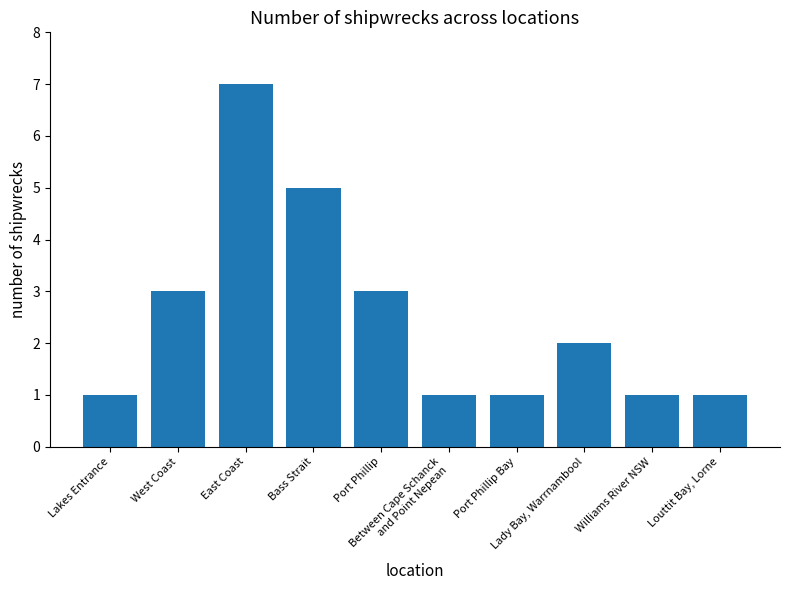

What is the difference between the maximum and minimum values?

6